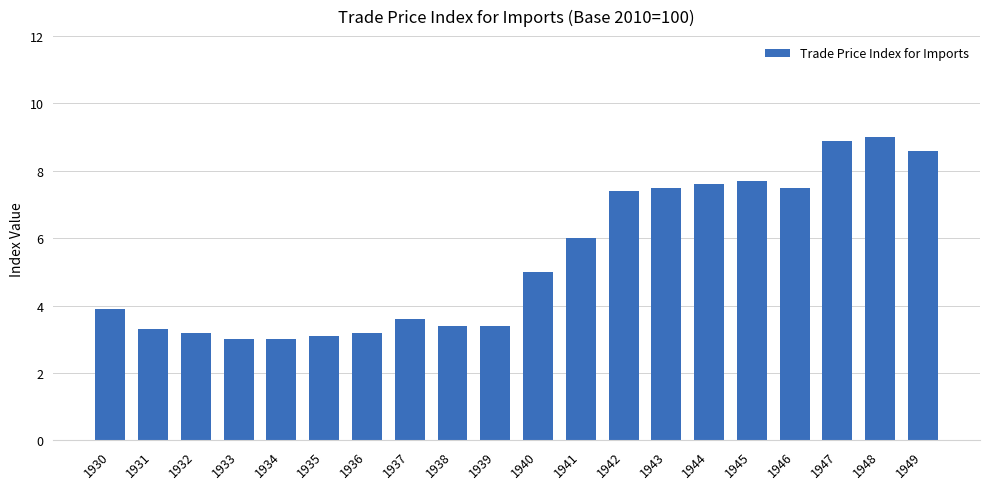

How many distinct data groups are displayed?

1